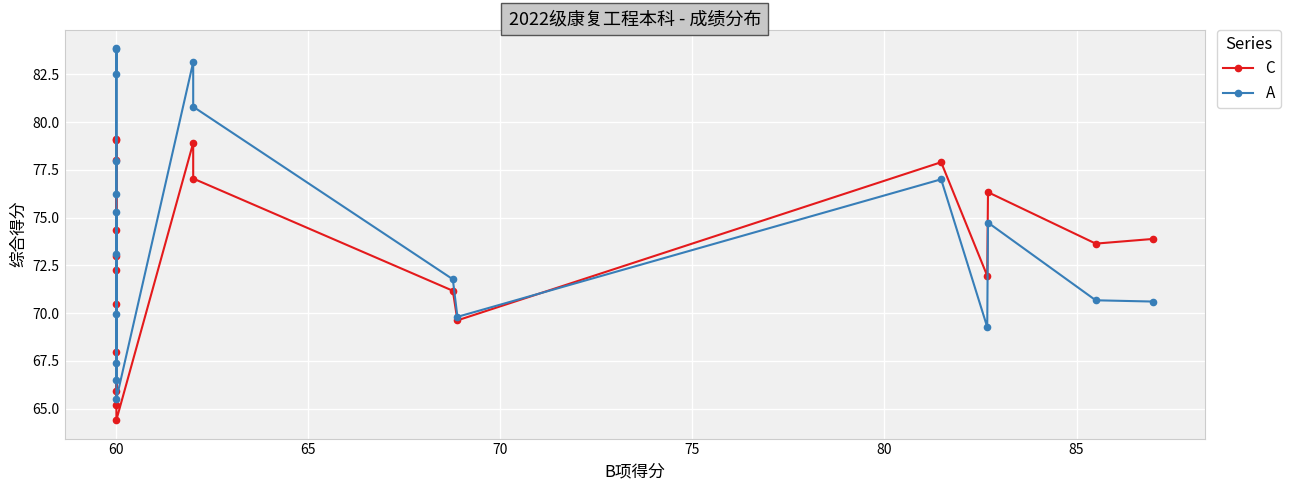

Count the number of data series in this chart.

2